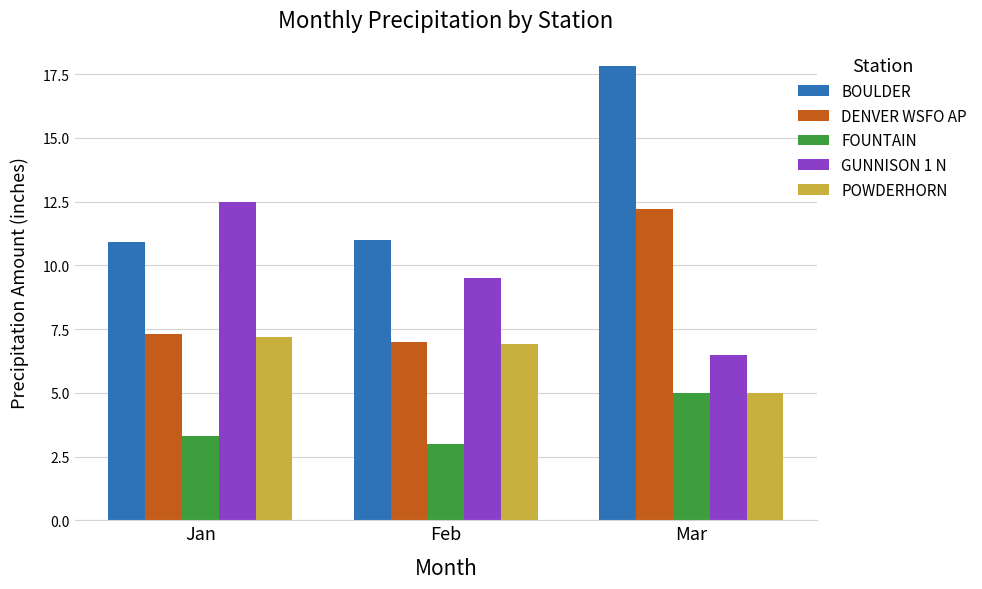

What is the average value of the POWDERHORN series?

6.4